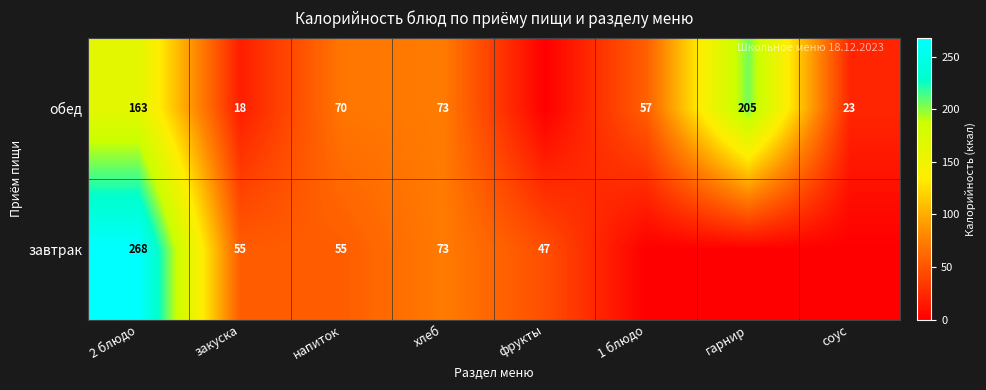

What is the difference between the обед values at 1 блюдо and соус?

34